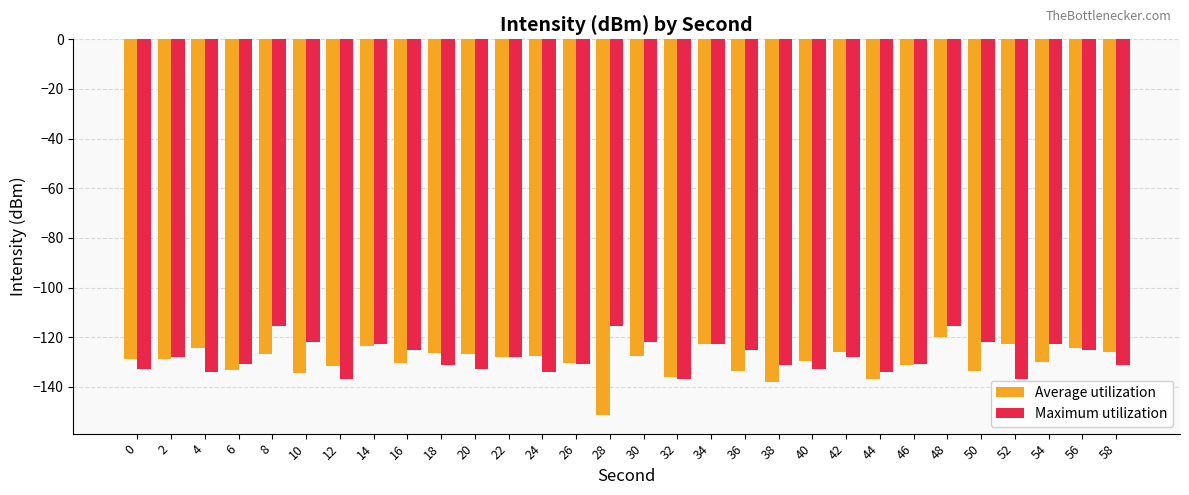

The Maximum utilization series shows -87.2 at 0. True or false?

False